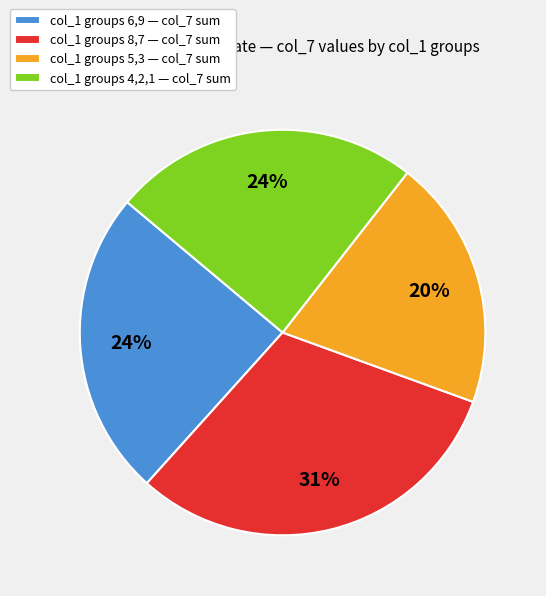

Is it true that col_1 groups 4,2,1 — col_7 sum is 24% of the pie?

True